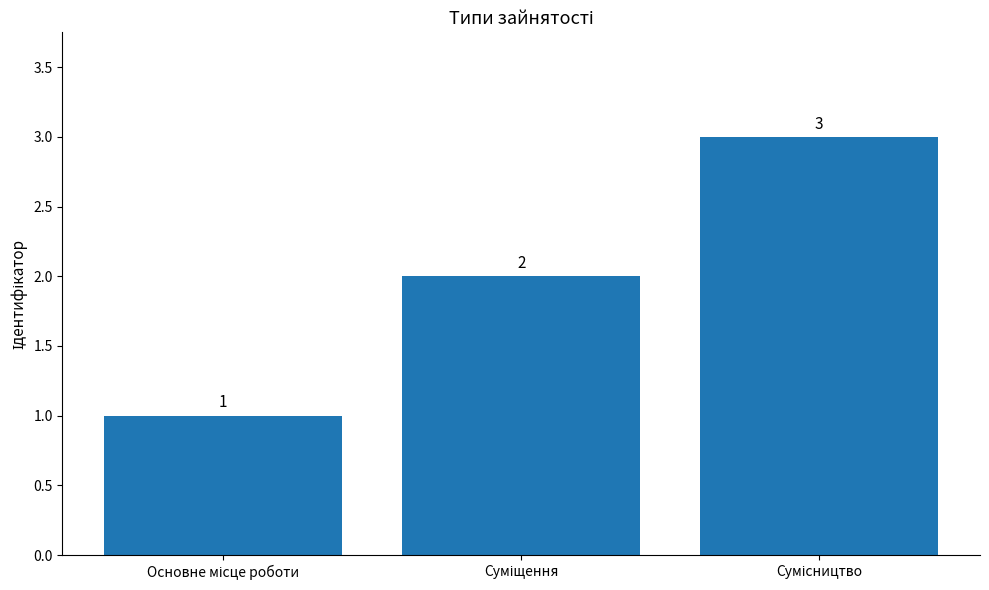

Reading left to right, list all the values displayed in this chart.

1	2	3